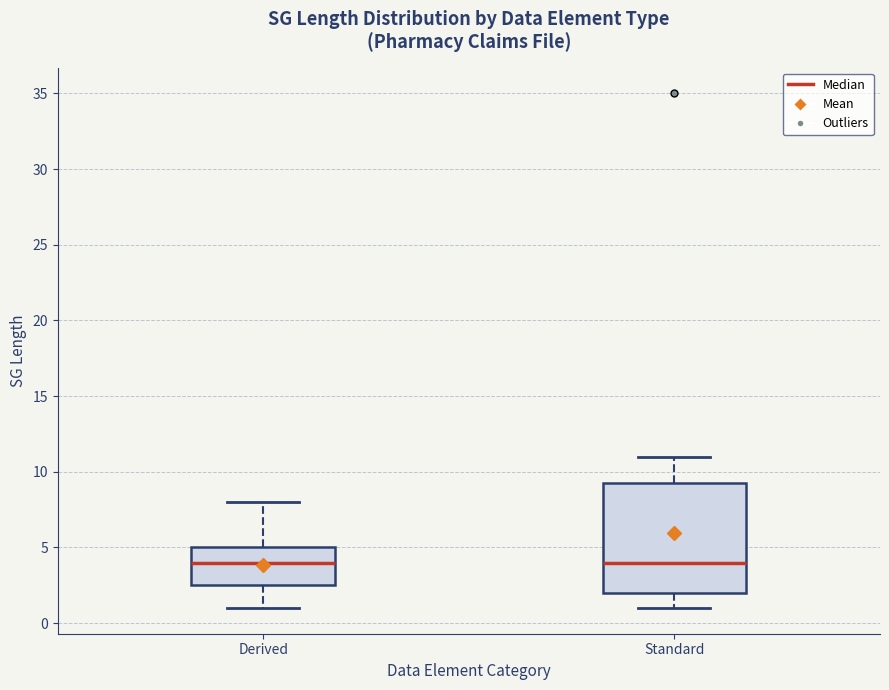

Where does the lower whisker of the box for Standard end on the y-axis? The values are not printed on the chart, so give them approximately, as read against the axis.

1.0